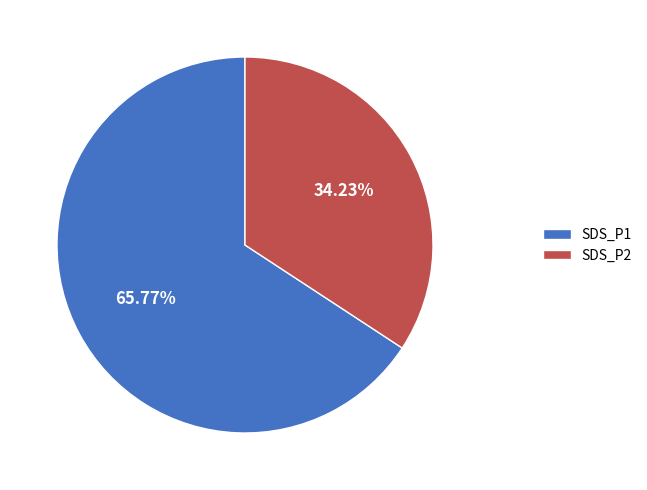

Is SDS_P1 the majority of the pie?

Yes